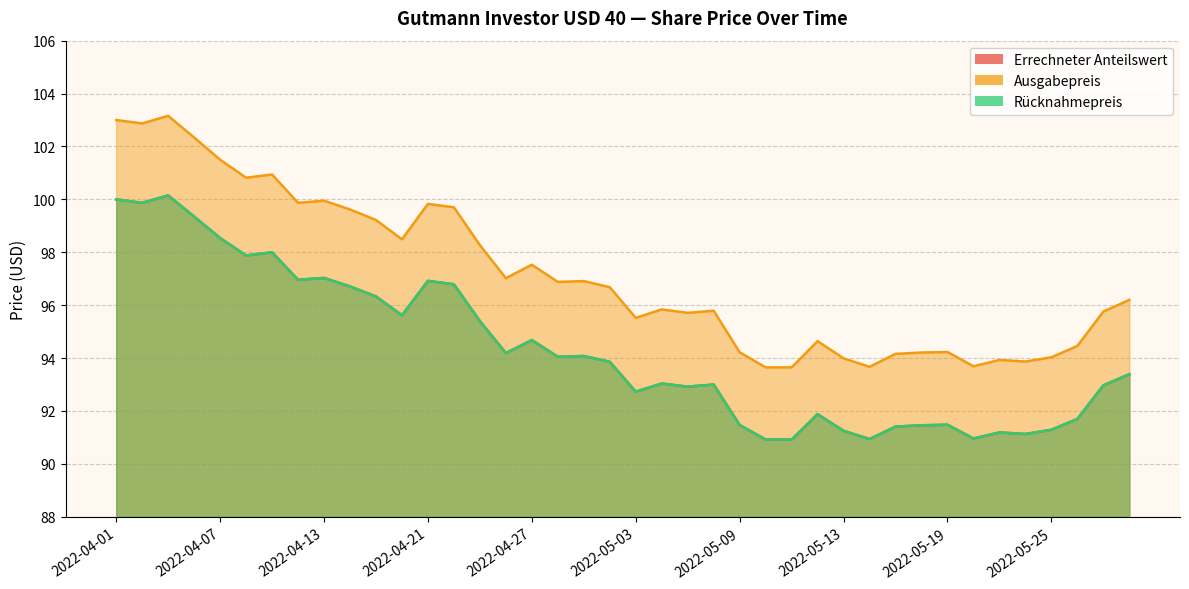

The Errechneter Anteilswert series shows 91.2 at 2022-05-23. True or false?

True